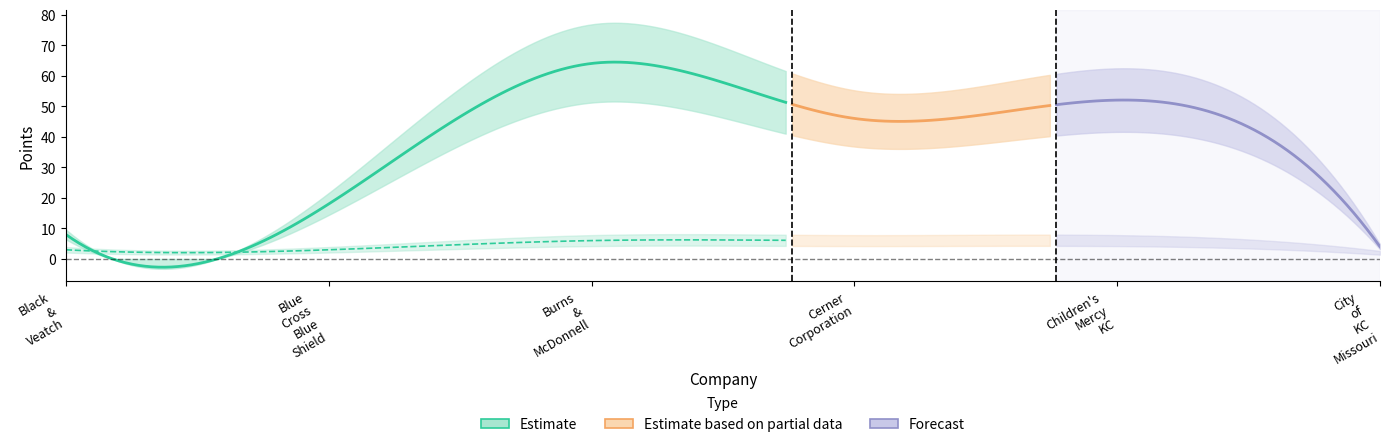

Reading left to right, extract all data points from this chart.

div_points: div_points=8	medal_points=18	part_points=64	3=46	4=52	5=4
medal_points: div_points=0	medal_points=0	part_points=0	3=1	4=2	5=0
part_points: div_points=3	medal_points=3	part_points=6	3=6	4=6	5=2